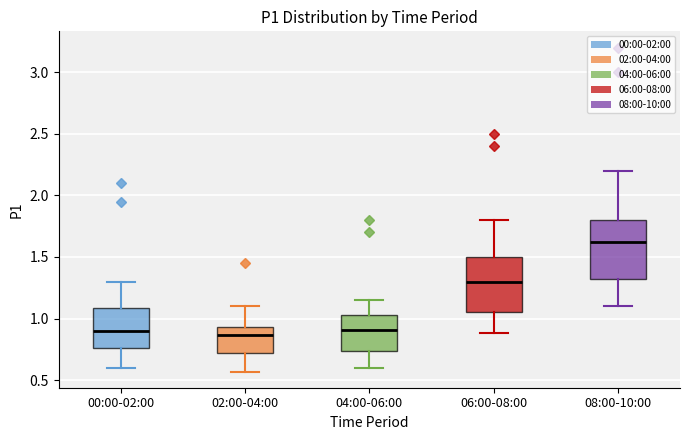

Reading left to right, read every box against the y-axis: the position of its median line, the range the box covers, and the ends of its whiskers. The values are not printed on the chart, so give them approximately, as read against the axis.

00:00-02:00: median 0.90, box 0.75 to 1.10, whiskers 0.60 to 1.30
02:00-04:00: median 0.85, box 0.70 to 0.95, whiskers 0.55 to 1.10
04:00-06:00: median 0.90, box 0.75 to 1.05, whiskers 0.60 to 1.15
06:00-08:00: median 1.30, box 1.05 to 1.50, whiskers 0.90 to 1.80
08:00-10:00: median 1.65, box 1.30 to 1.80, whiskers 1.10 to 2.20